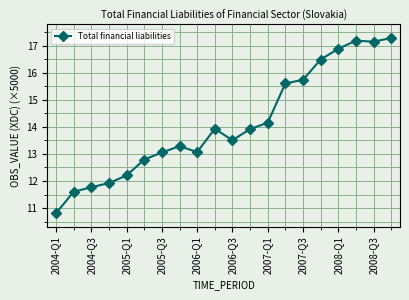

Reading right to left, extract all data points from this chart.

17.3	17.1	17.2	16.9	16.5	15.7	15.6	14.2	13.9	13.5	13.9	13.1	13.3	13.1	12.8	12.2	11.9	11.8	11.6	10.8